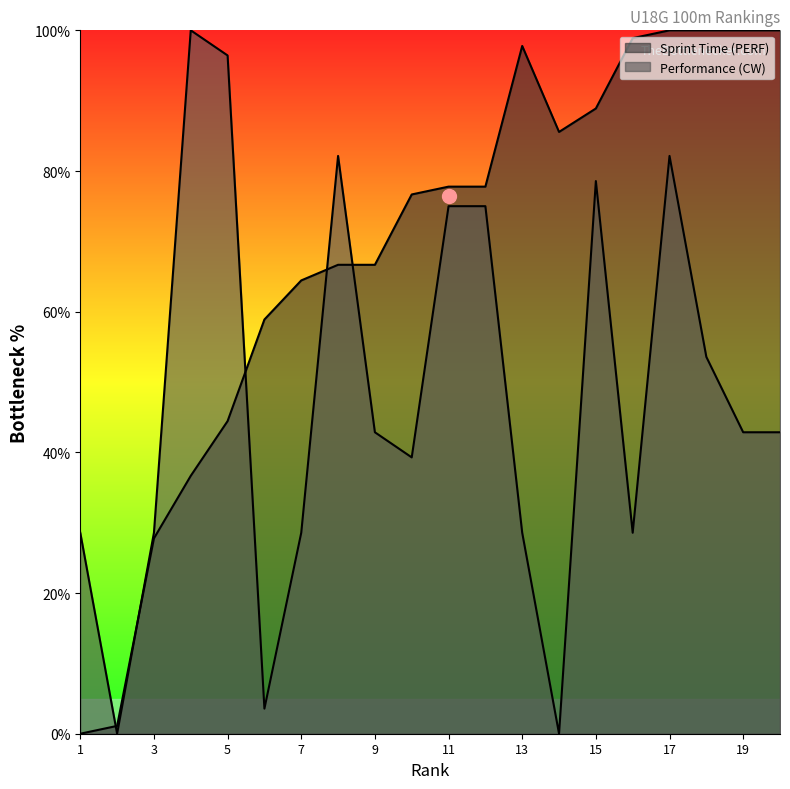

What is the value of the Performance (CW) point at the 19th from the left?

42.9